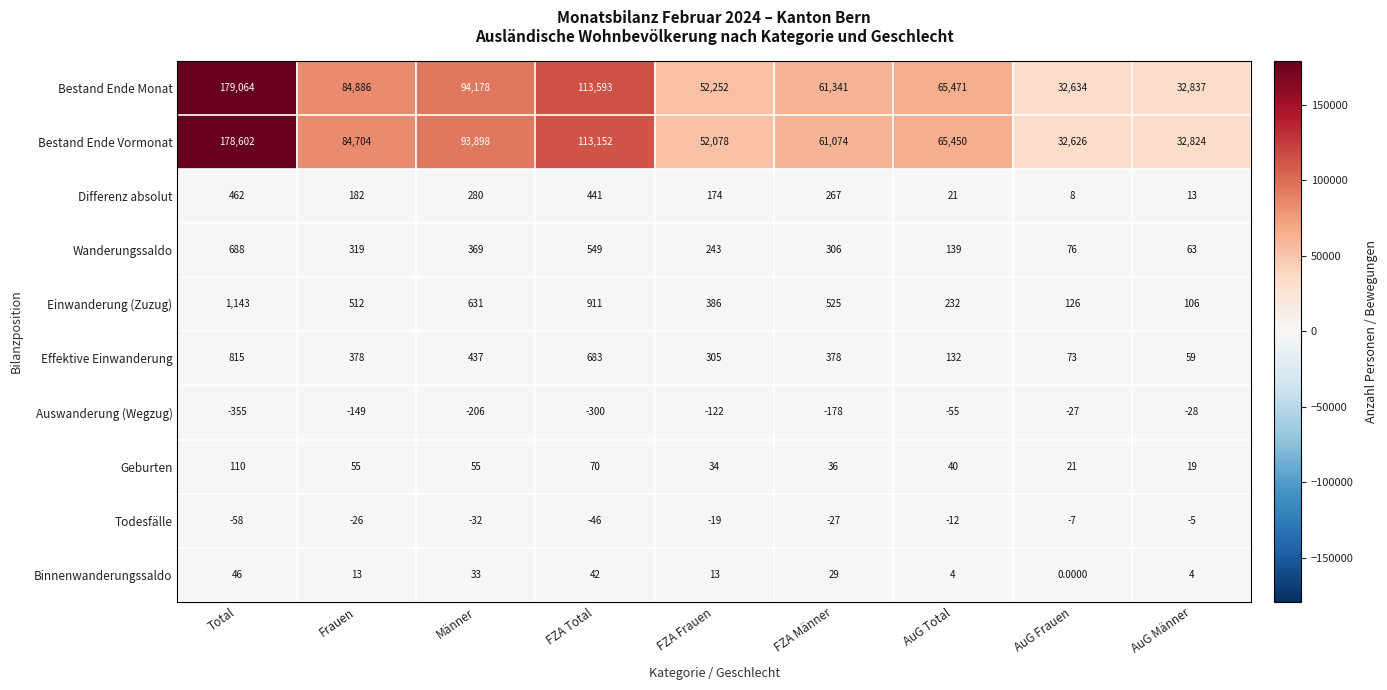

List the labels in order of Einwanderung (Zuzug) value, largest first.

Total, FZA Total, Männer, FZA Männer, Frauen, FZA Frauen, AuG Total, AuG Frauen, AuG Männer